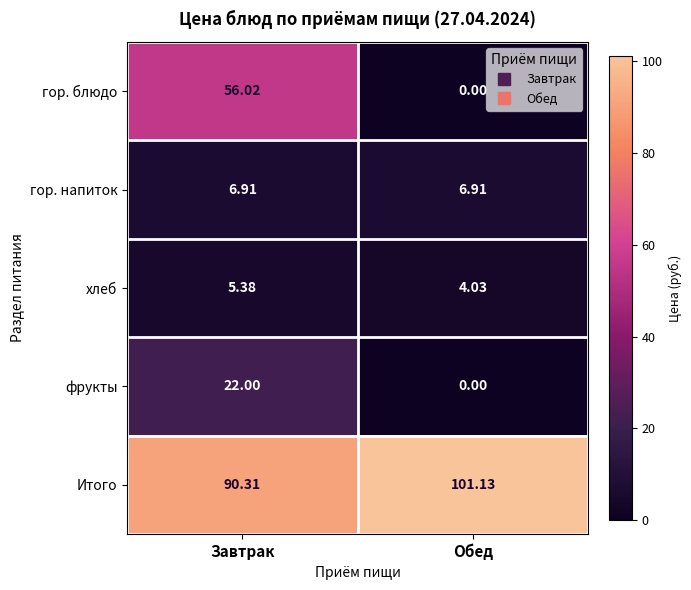

At how many categories does at least one series exceed 29?

2